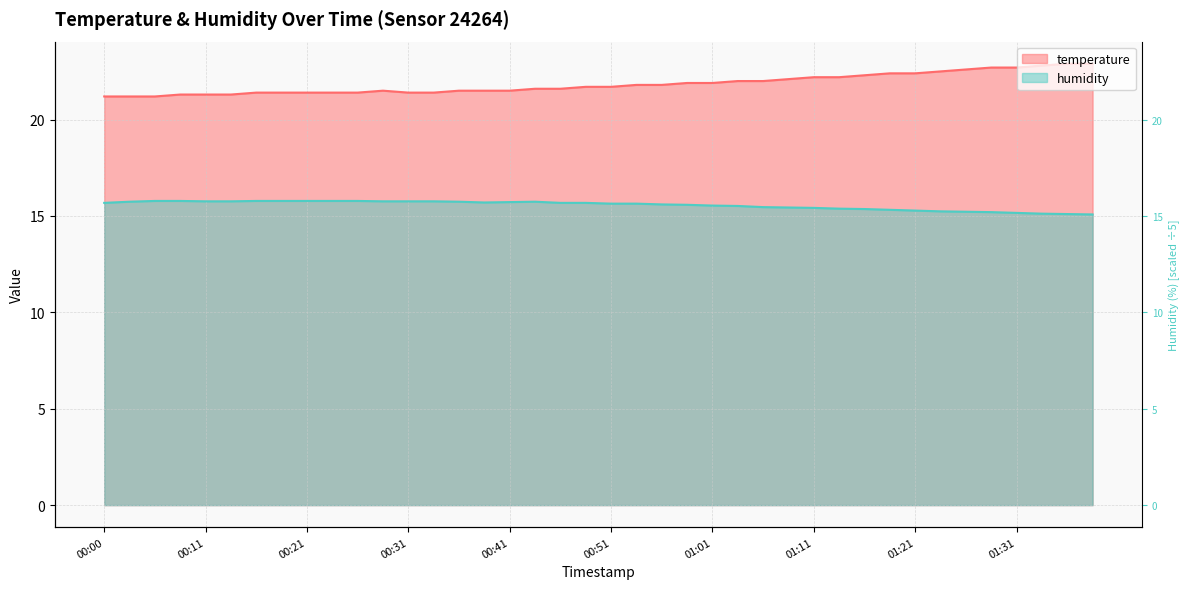

How many lines are shown in the chart?

2